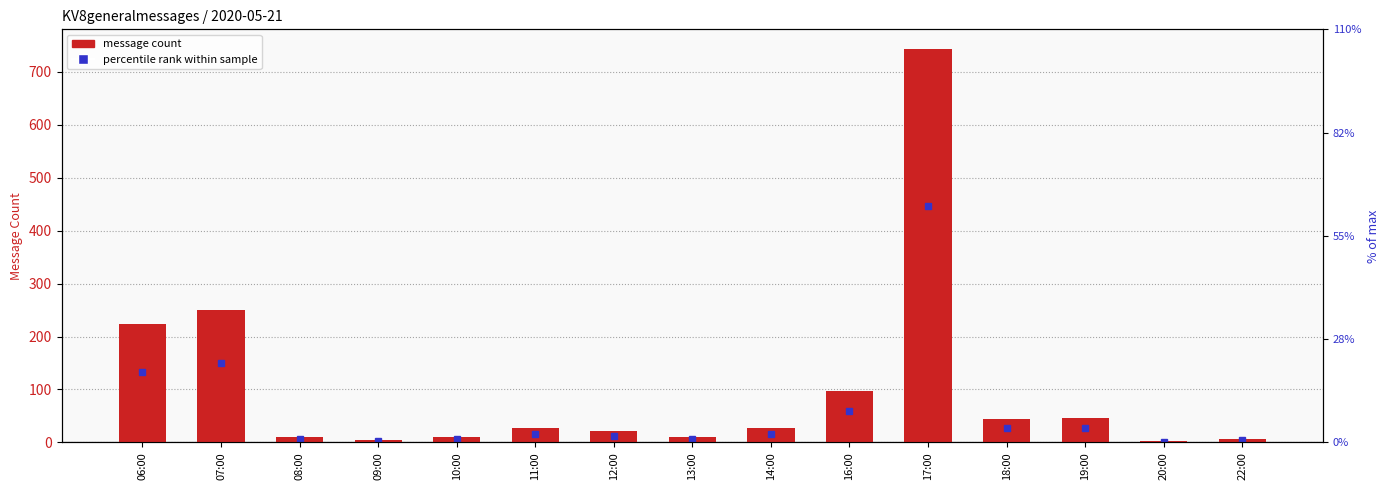

The chart shows a value of 21 at 12:00. True or false?

True